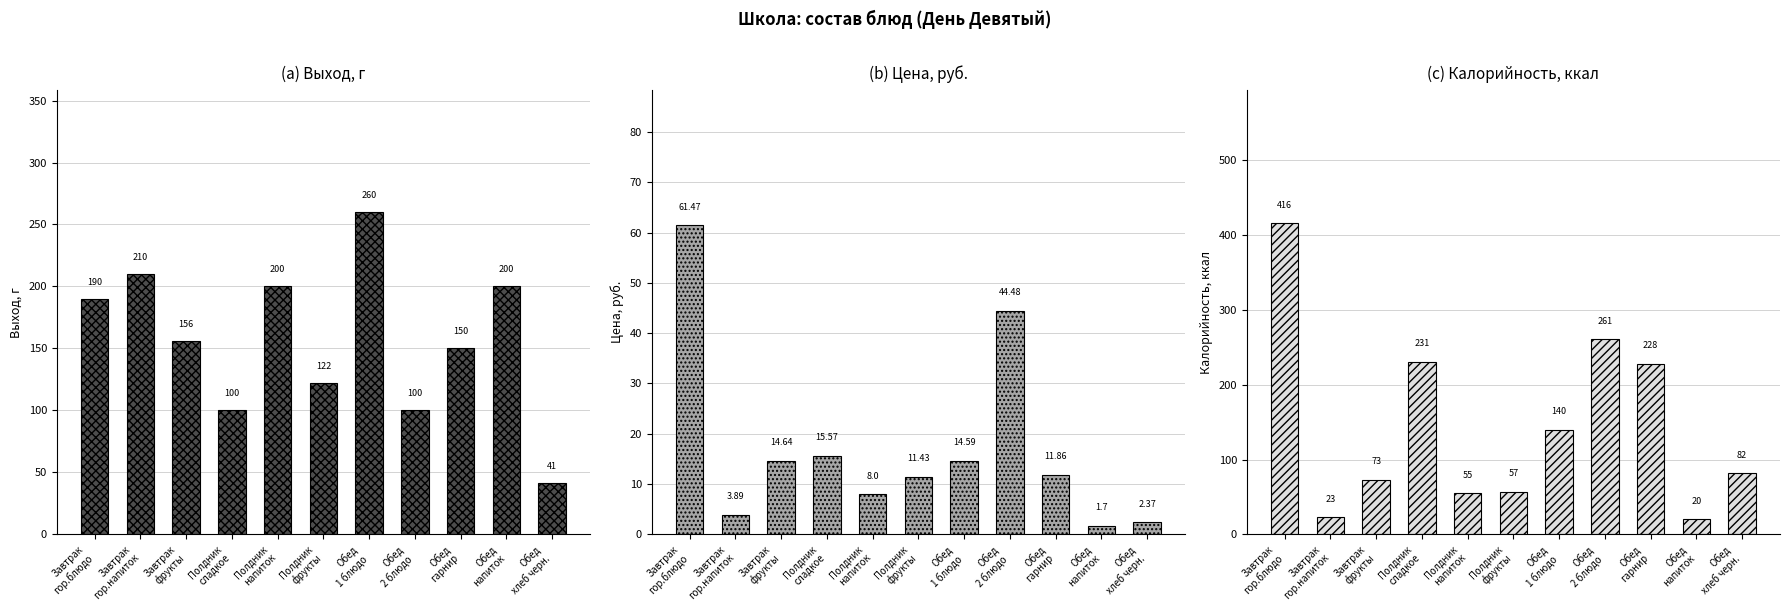

At how many categories does at least one series exceed 32?

11